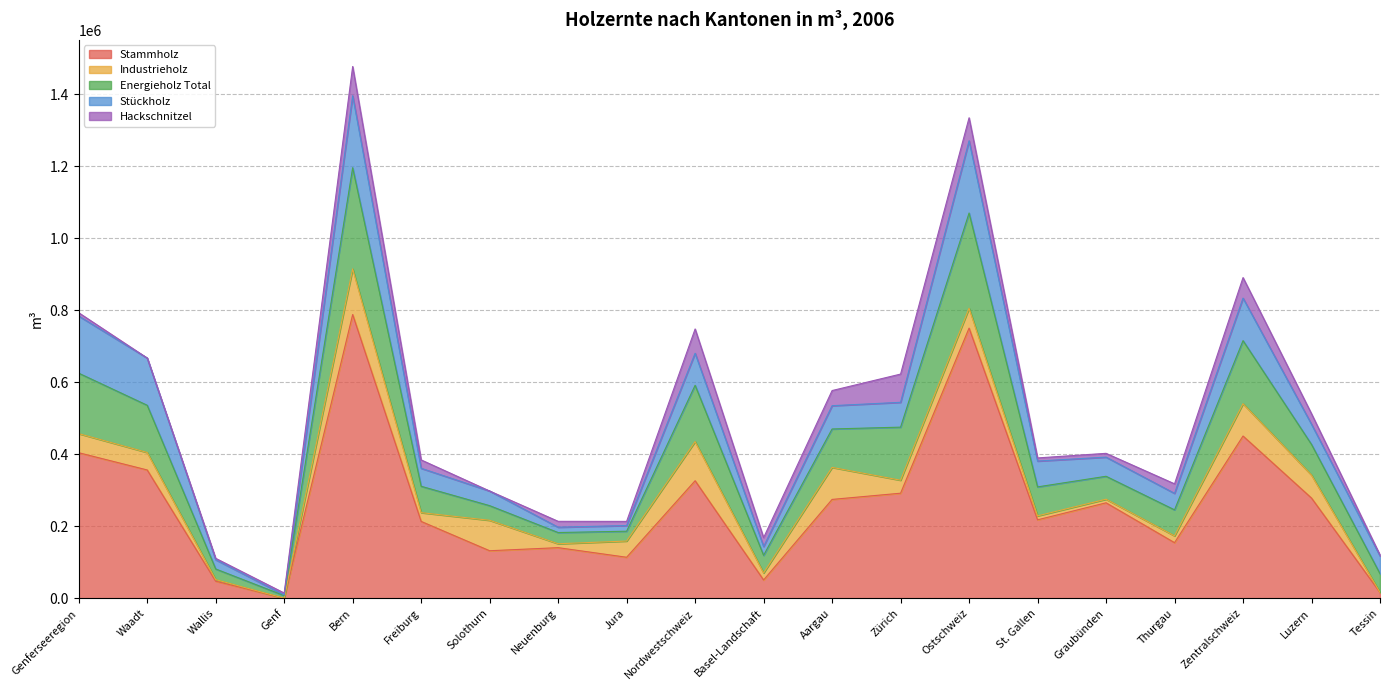

True or false: Hackschnitzel and Industrieholz cross at least once.

True